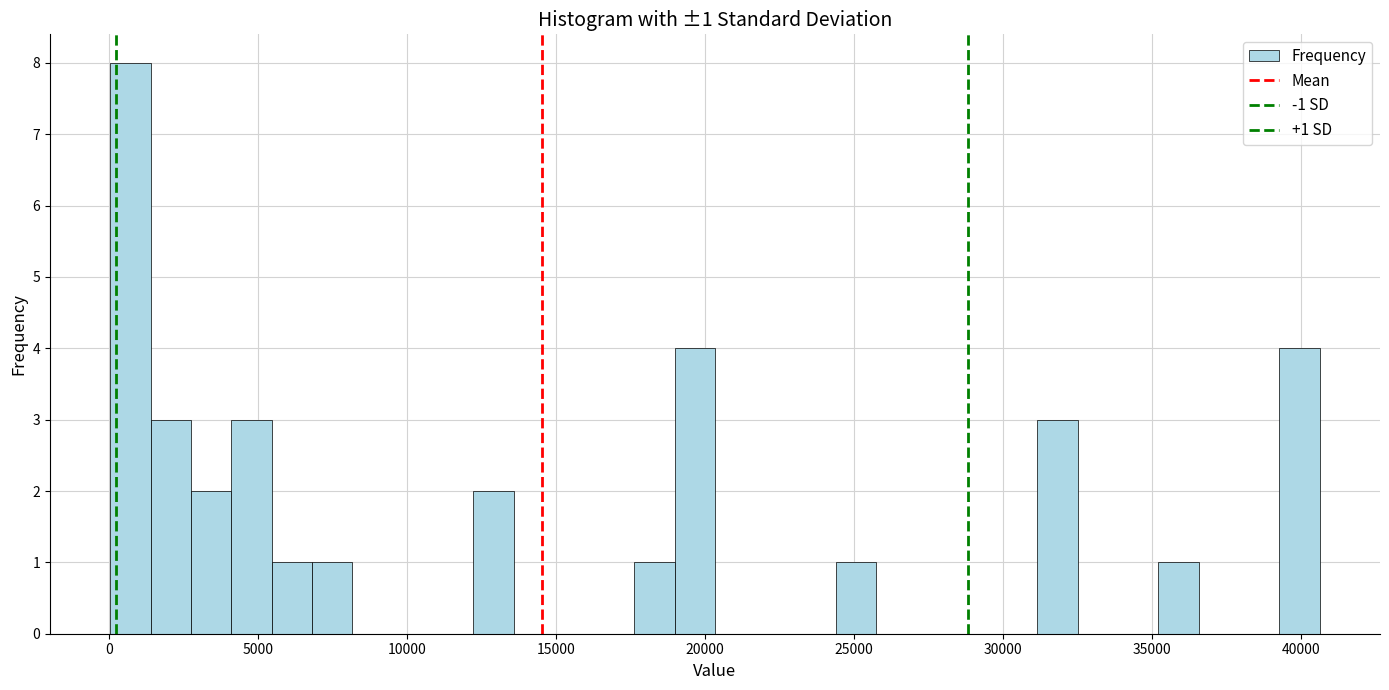

Around what value on the x-axis is the tallest bar? Give the approximate position of its centre, as read against the axis.

500